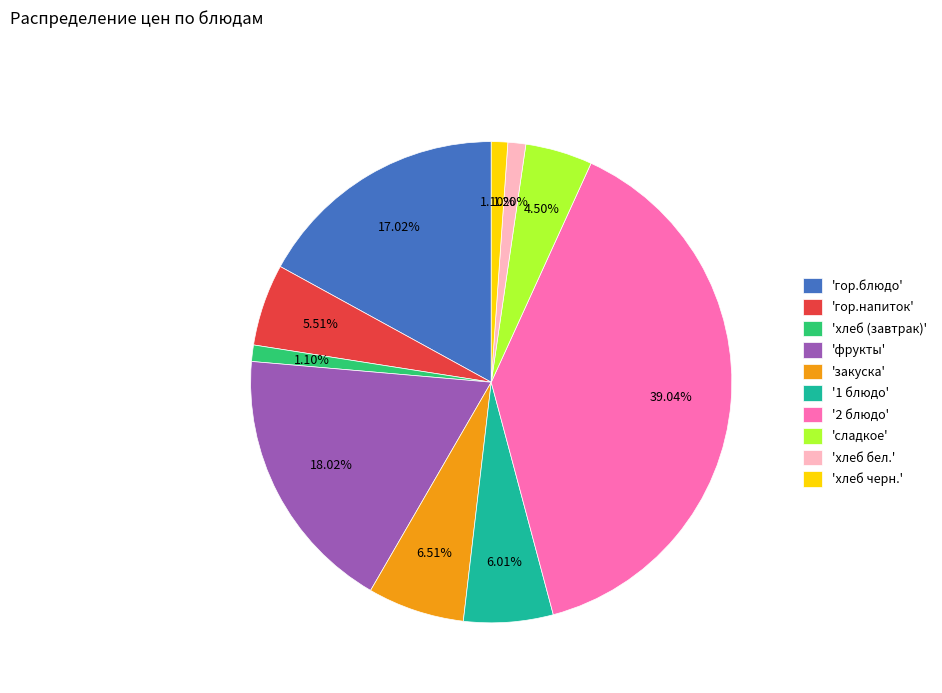

Which category has the biggest portion of the pie?

'2 блюдо'